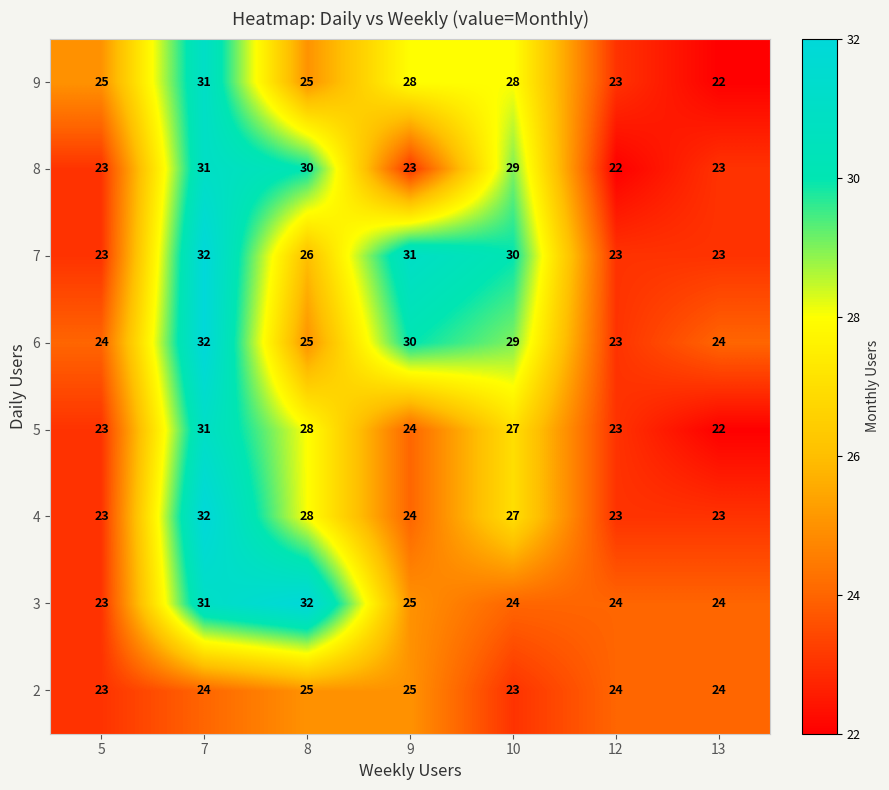

Between 9 and 12, which series saw the biggest shift?

7